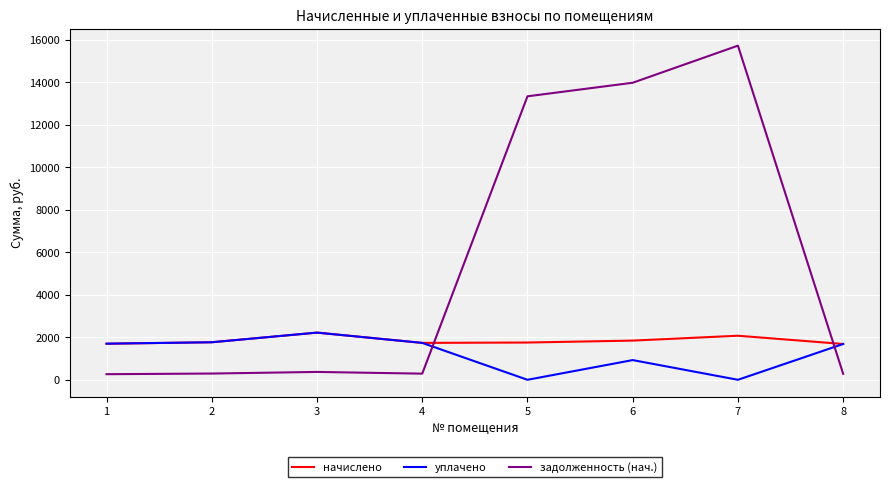

Which series has the largest total across all categories?

задолженность (нач.)